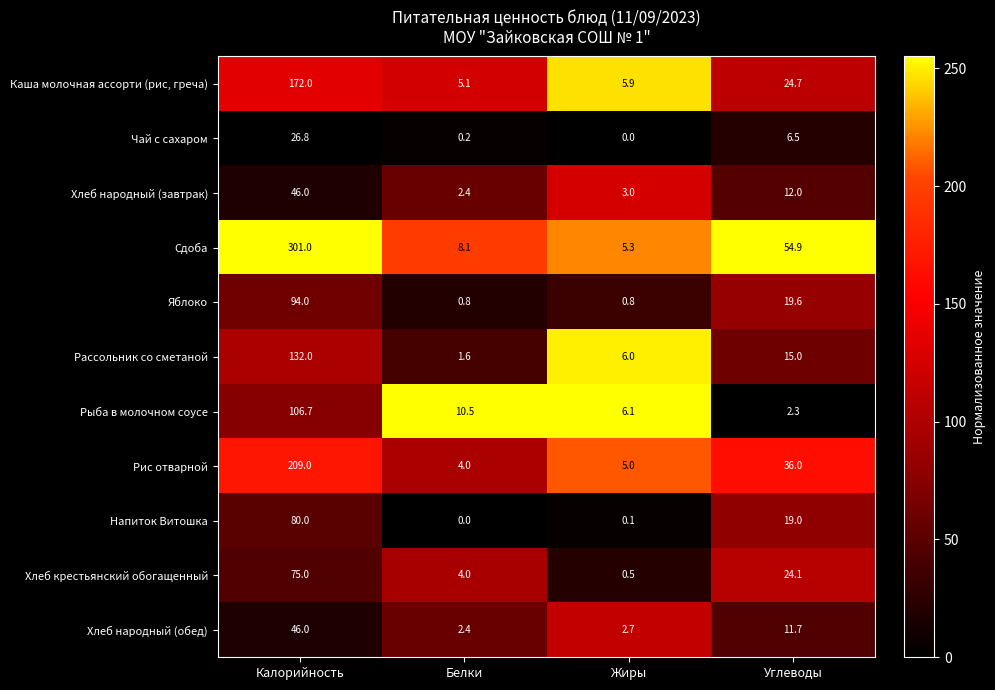

Which series has the widest spread of values?

Сдоба